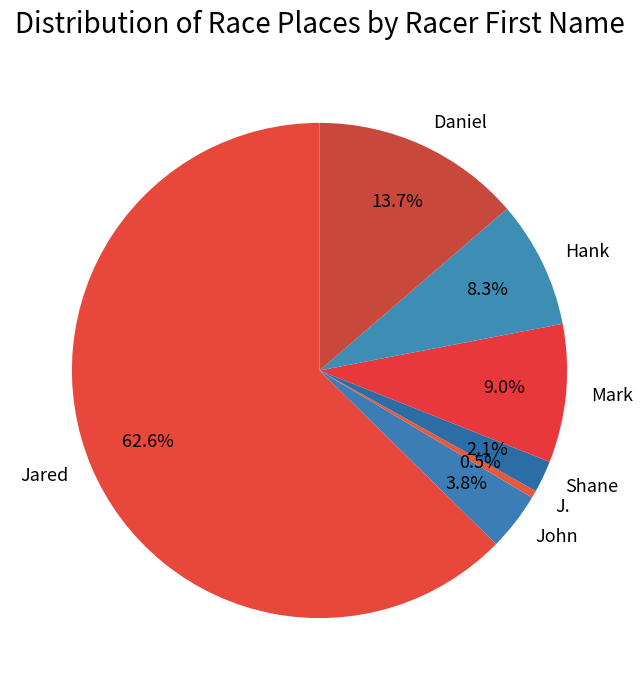

What is the ratio of the value at Jared to the value at John?

16.5